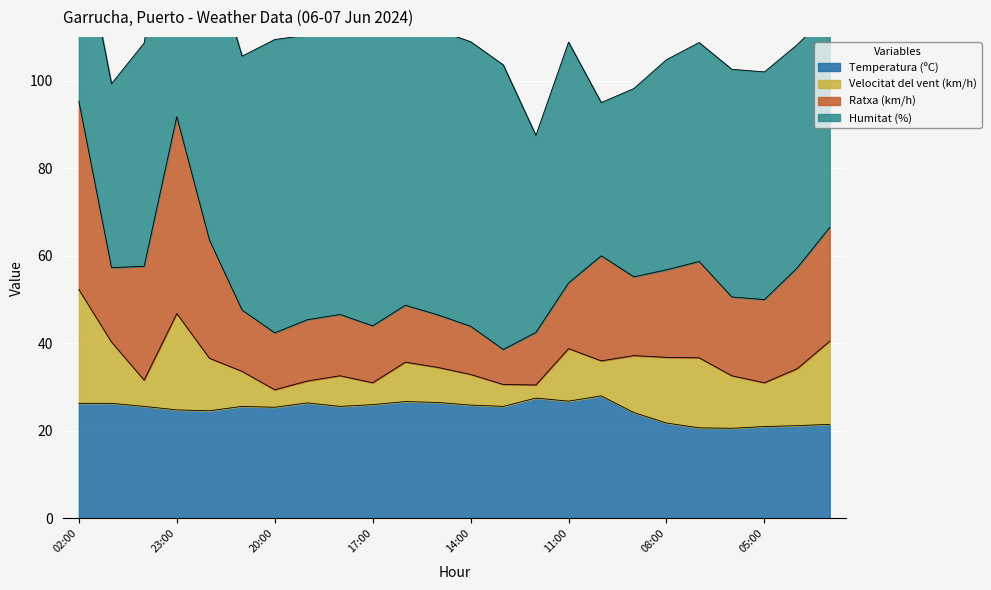

Between 07:00 and 01:00, which is larger?

01:00